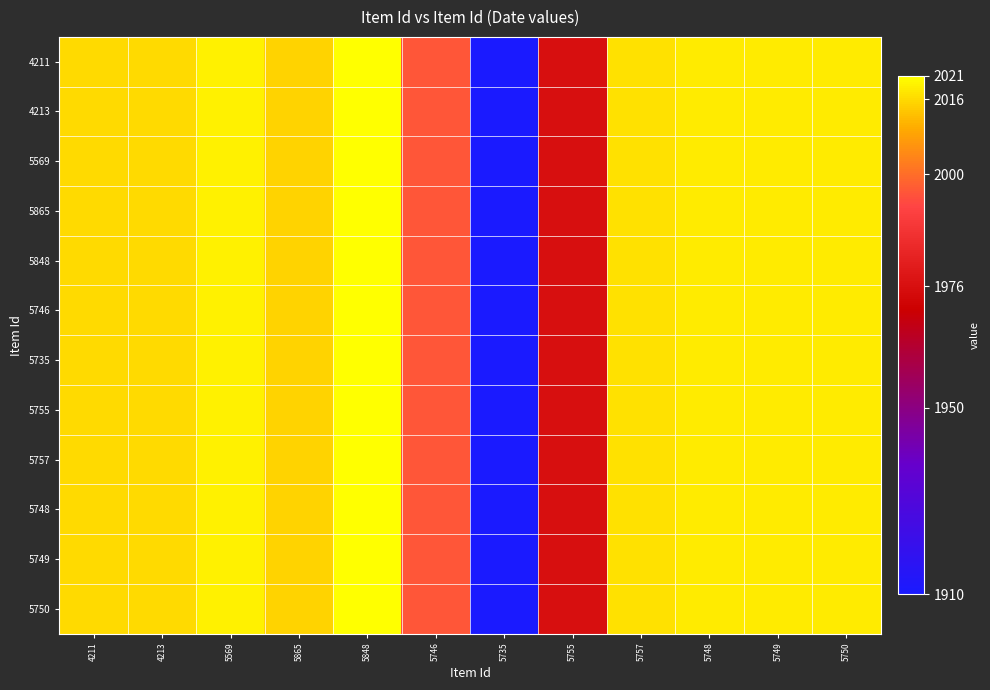

At 4213, list the series in order from largest to smallest.

4211, 4213, 5569, 5865, 5848, 5746, 5735, 5755, 5757, 5748, 5749, 5750